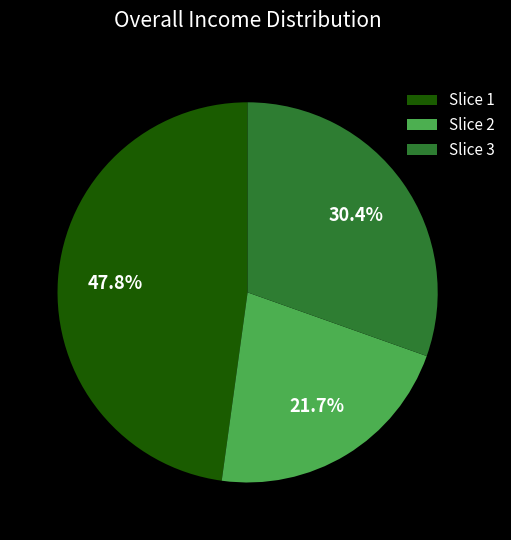

To the nearest percent, what is the difference between the largest and smallest slice percentages?

26%